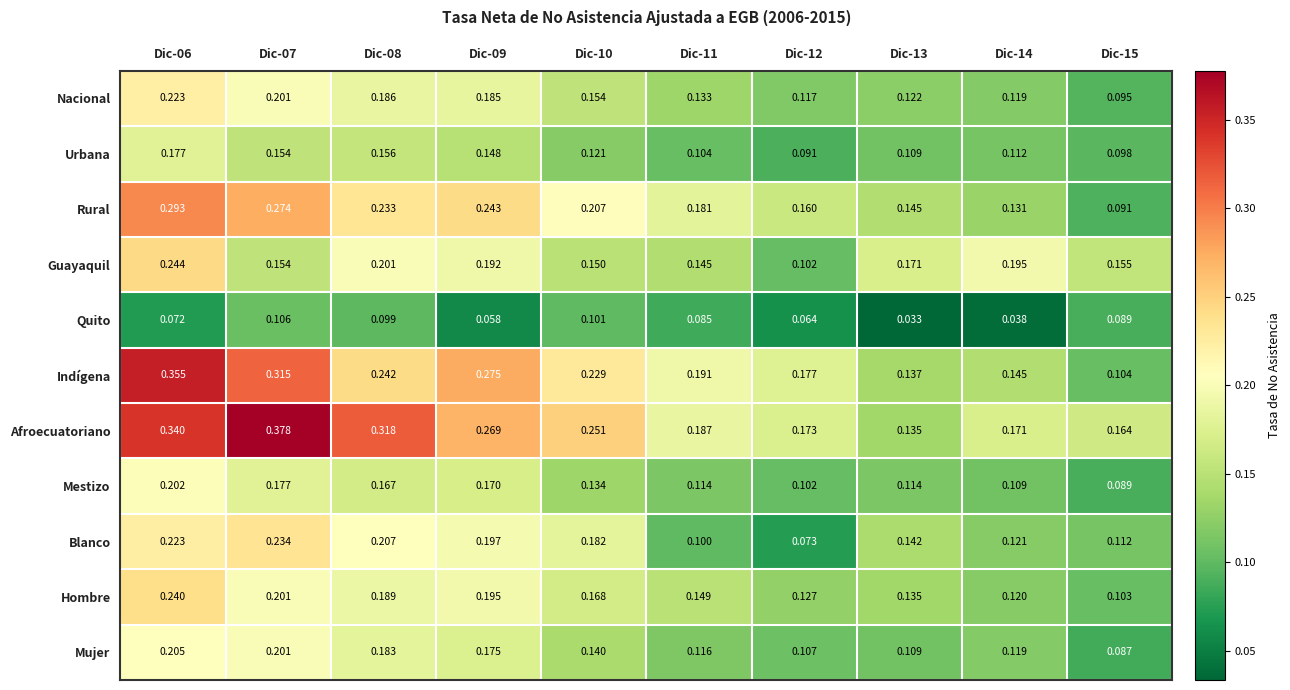

Which series changed the most between Dic-07 and Dic-14?

Afroecuatoriano